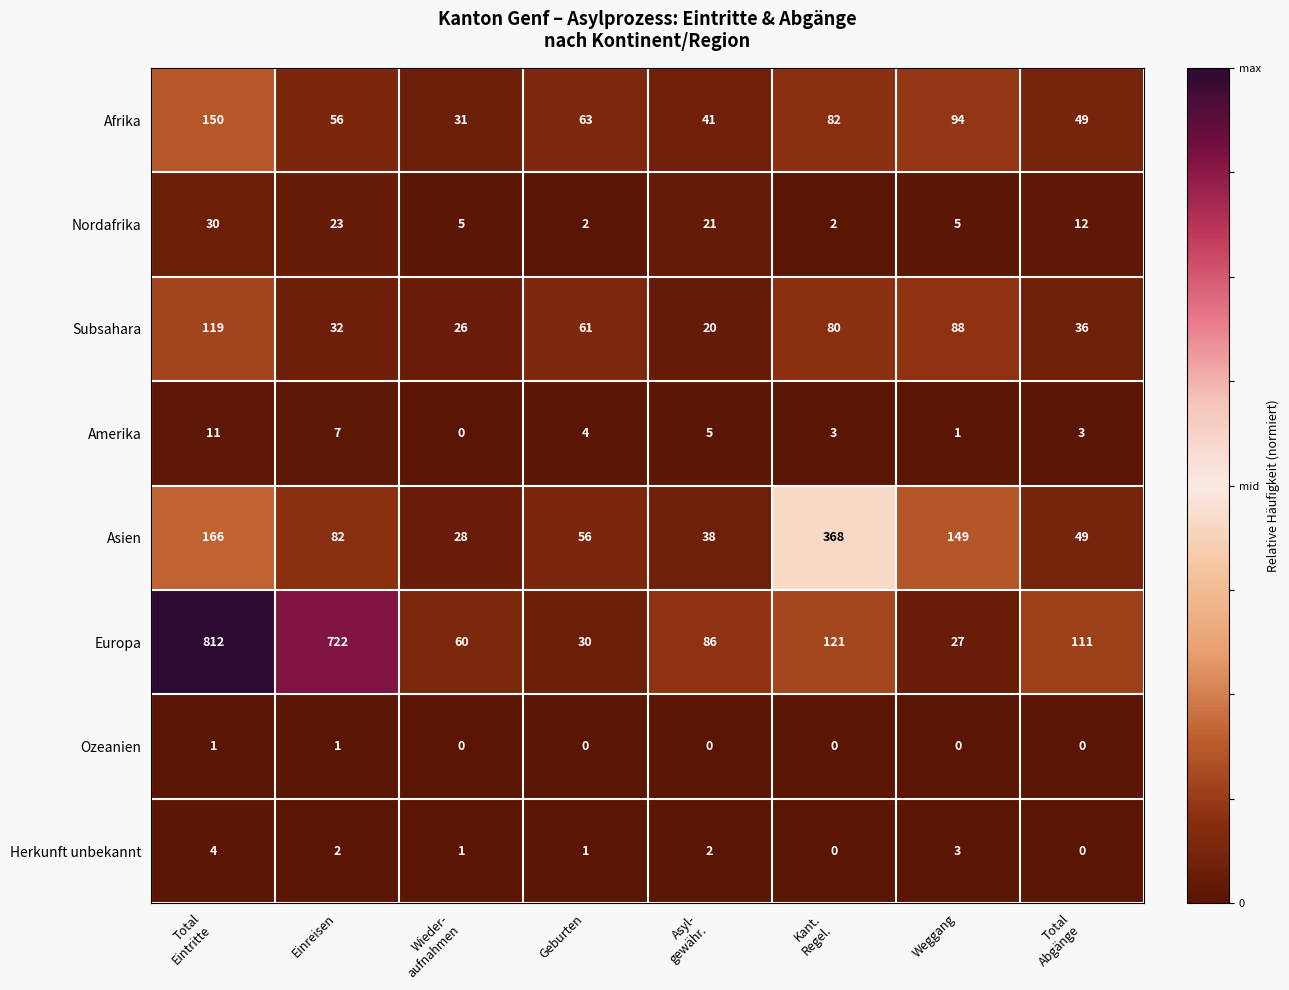

Rank the series at Geburten from lowest to highest value.

Ozeanien, Herkunft unbekannt, Nordafrika, Amerika, Europa, Asien, Subsahara, Afrika